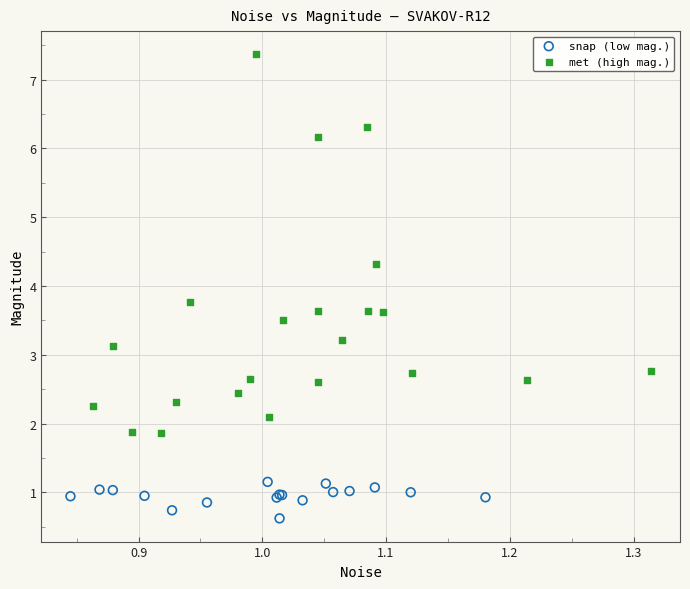

Which series contains the highest Y value?

met (high mag.)